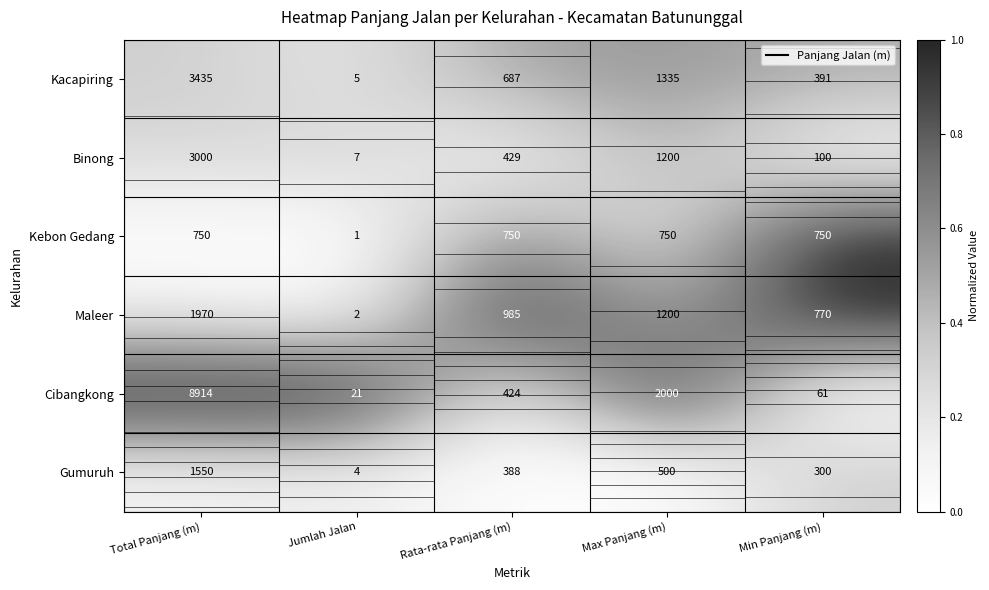

List the labels in order of Kebon Gedang value, largest first.

Min Panjang (m), Rata-rata Panjang (m), Max Panjang (m), Total Panjang (m), Jumlah Jalan